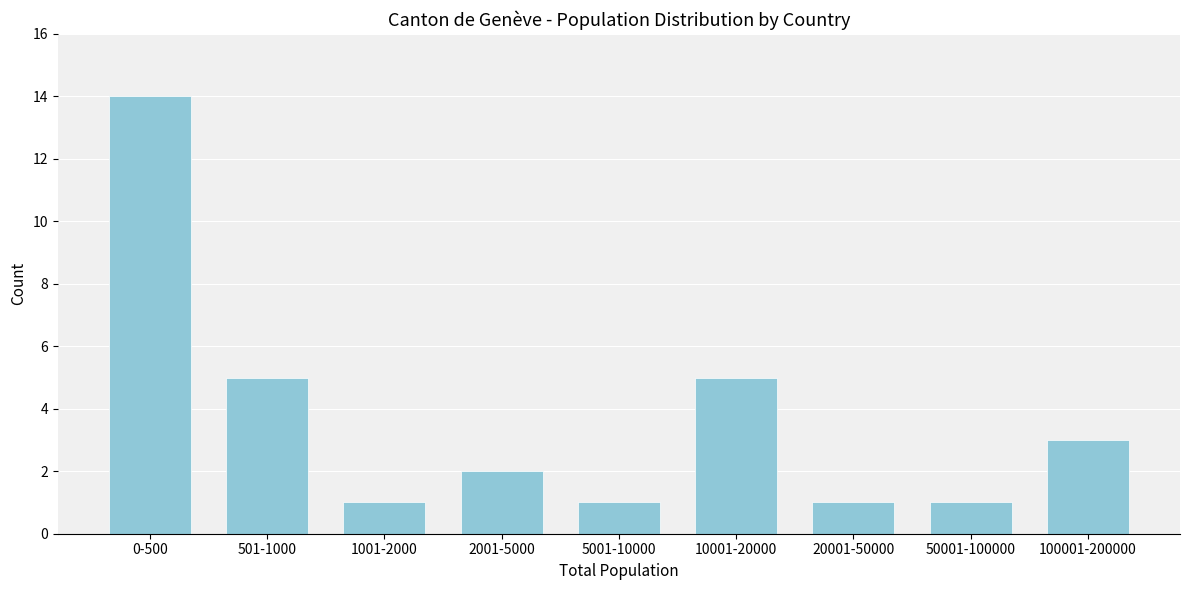

Reading left to right, transcribe all the data shown in this chart.

0-500=14	501-1000=5	1001-2000=1	2001-5000=2	5001-10000=1	10001-20000=5	20001-50000=1	50001-100000=1	100001-200000=3